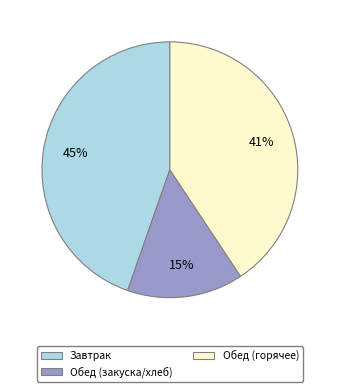

Between Обед (закуска/хлеб) and Обед (горячее), which is larger?

Обед (горячее)